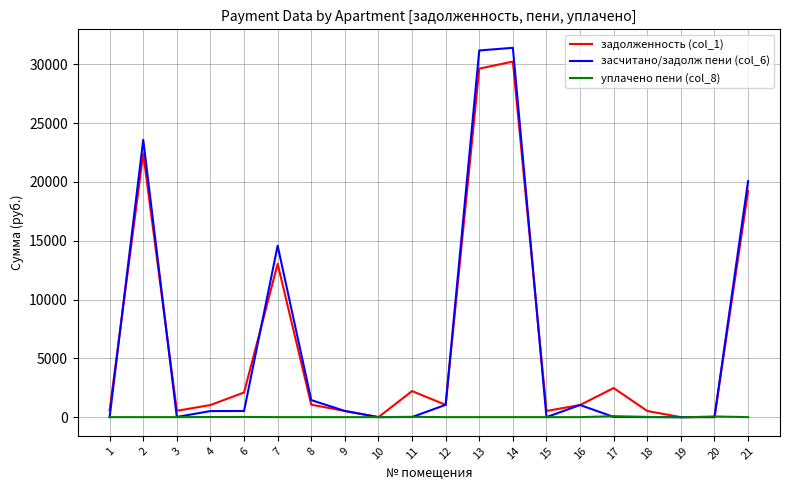

What is the greatest value displayed?

31405.7